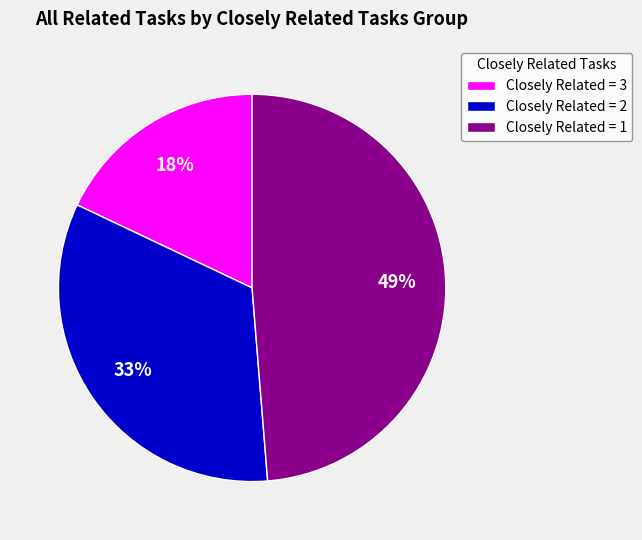

Is the sum of Closely Related = 3 and Closely Related = 2 greater than half?

Yes